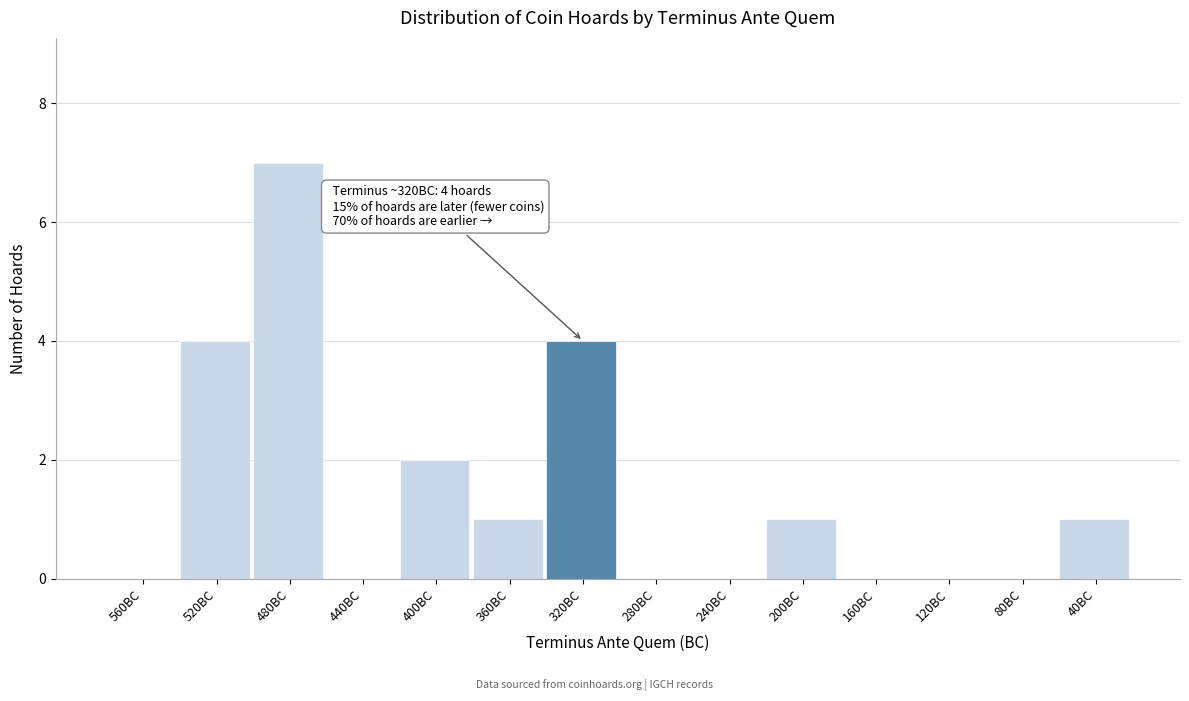

Reading left to right, transcribe all the data shown in this chart.

560BC=0	520BC=4	480BC=7	440BC=0	400BC=2	360BC=1	320BC=4	280BC=0	240BC=0	200BC=1	160BC=0	120BC=0	80BC=0	40BC=1